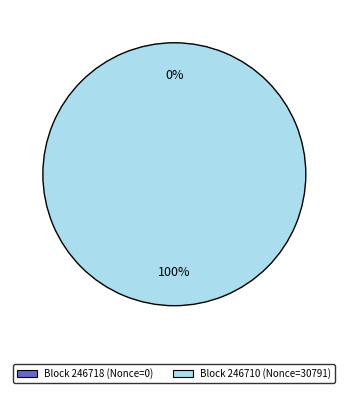

Is there any slice that represents more than half of the pie?

Yes